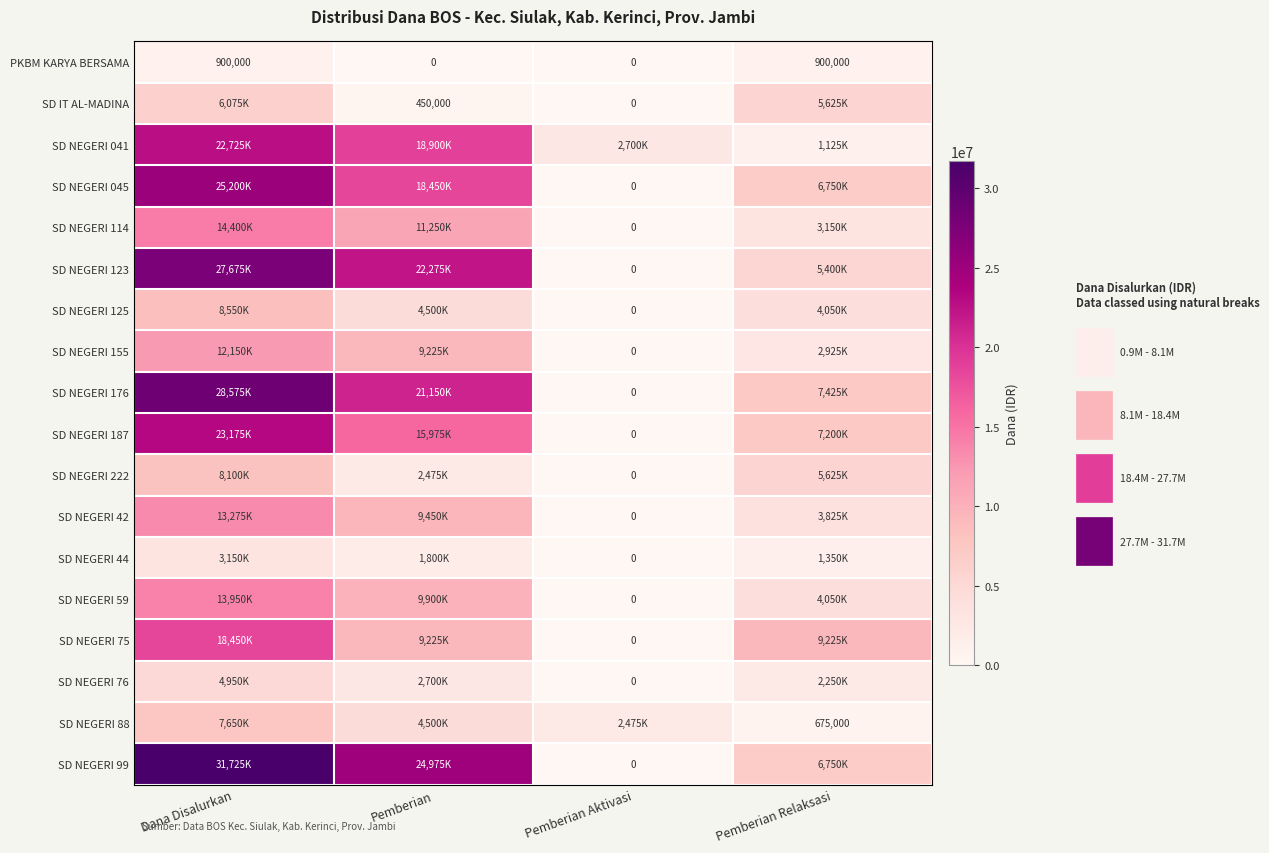

Is it true that PKBM KARYA BERSAMA equals 0 at Pemberian?

True